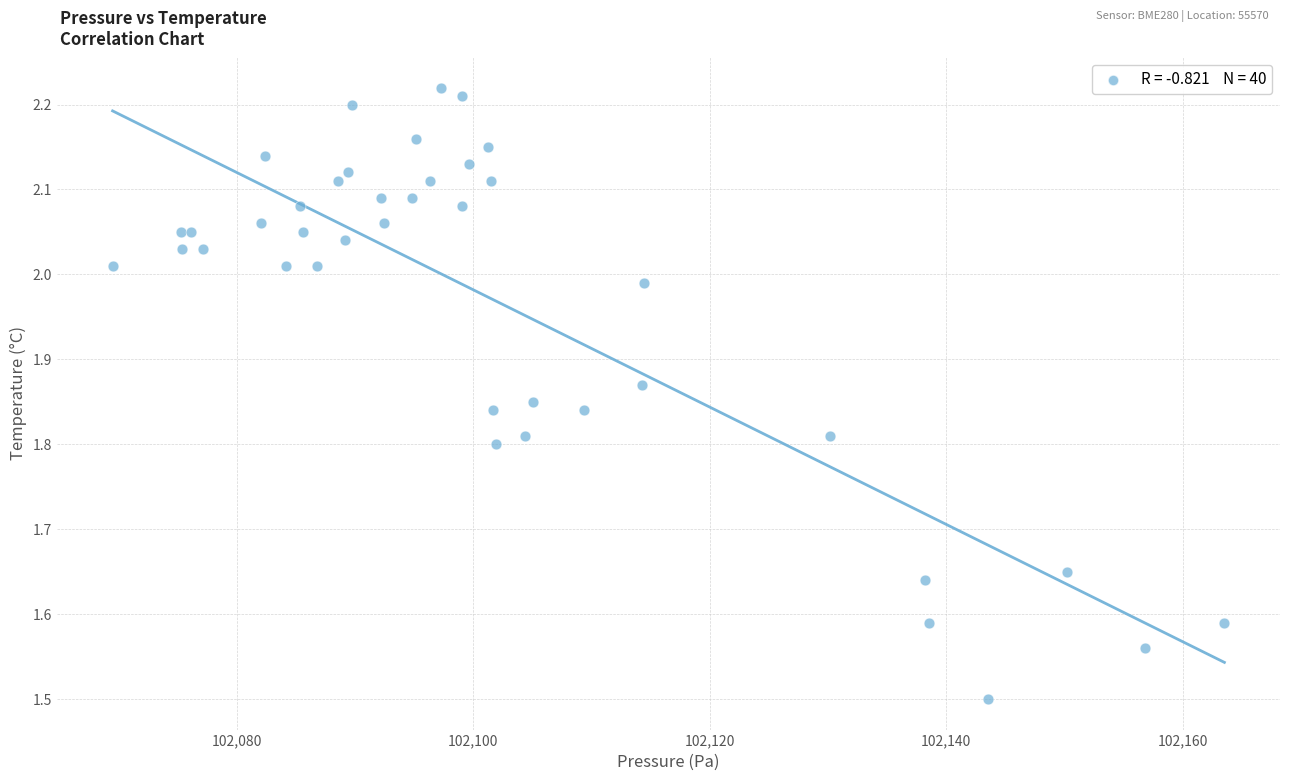

What Y value in the scatter plot is closest to 1?

1.5